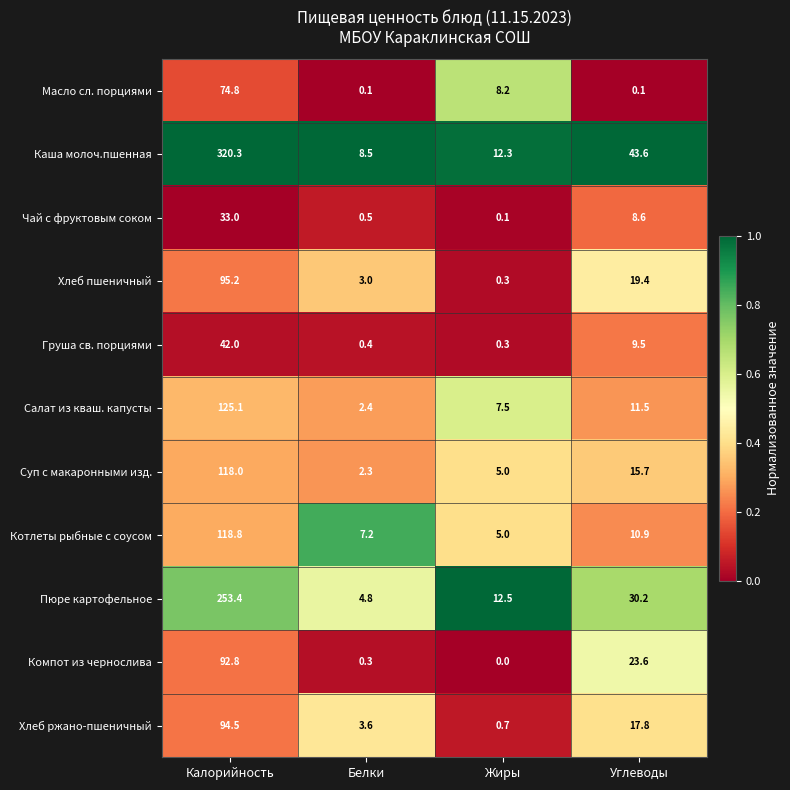

Is it true that Салат из кваш. капусты equals 179.6 at Калорийность?

False